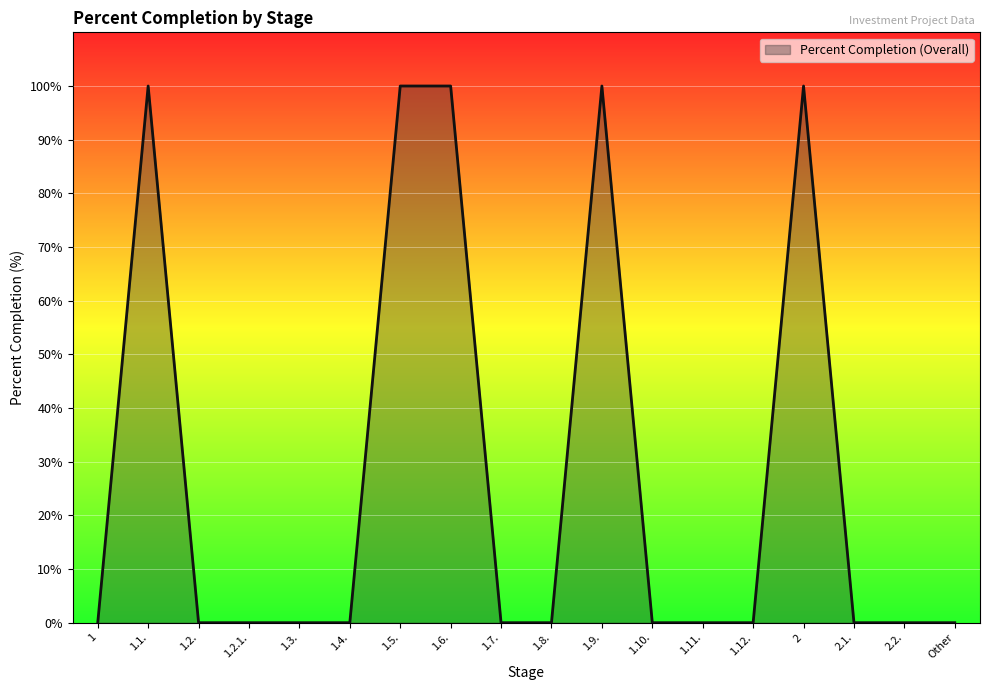

Reading right to left, what are all the values shown in this chart?

Other=0	2.2.=0	2.1.=0	2=100	1.12.=0	1.11.=0	1.10.=0	1.9.=100	1.8.=0	1.7.=0	1.6.=100	1.5.=100	1.4.=0	1.3.=0	1.2.1.=0	1.2.=0	1.1.=100	1=0